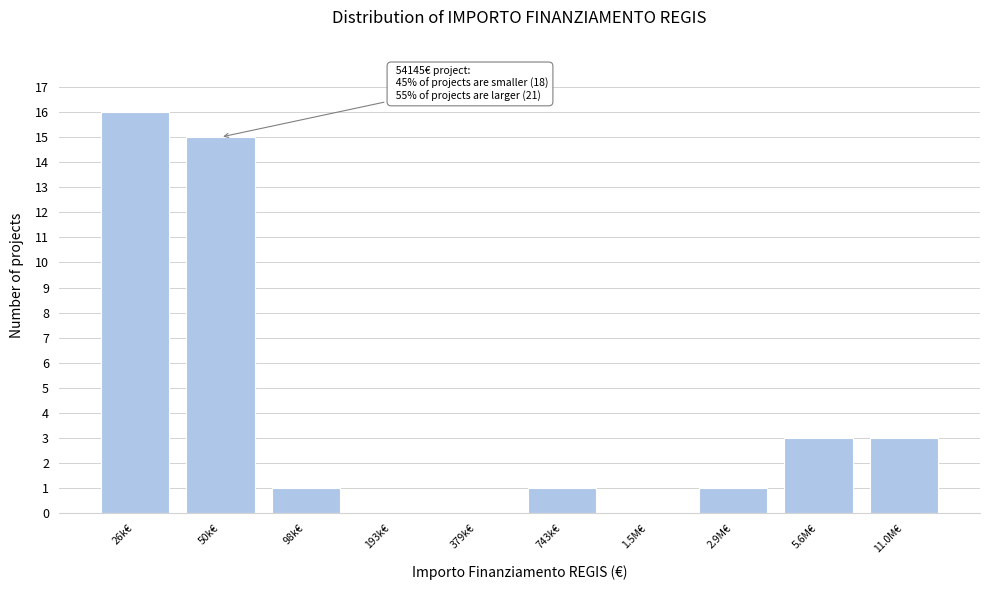

Reading left to right, extract all data points from this chart.

26k€=16	50k€=15	98k€=1	193k€=0	379k€=0	743k€=1	1.5M€=0	2.9M€=1	5.6M€=3	11.0M€=3